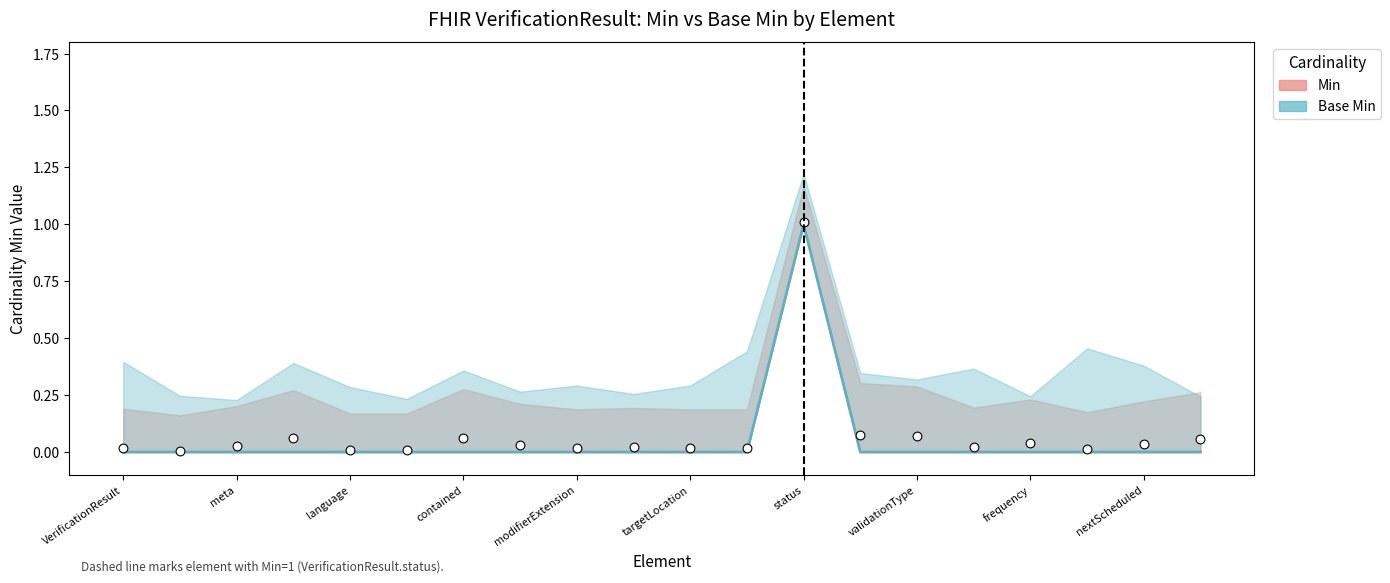

At which category is the sum across all series the highest?

status